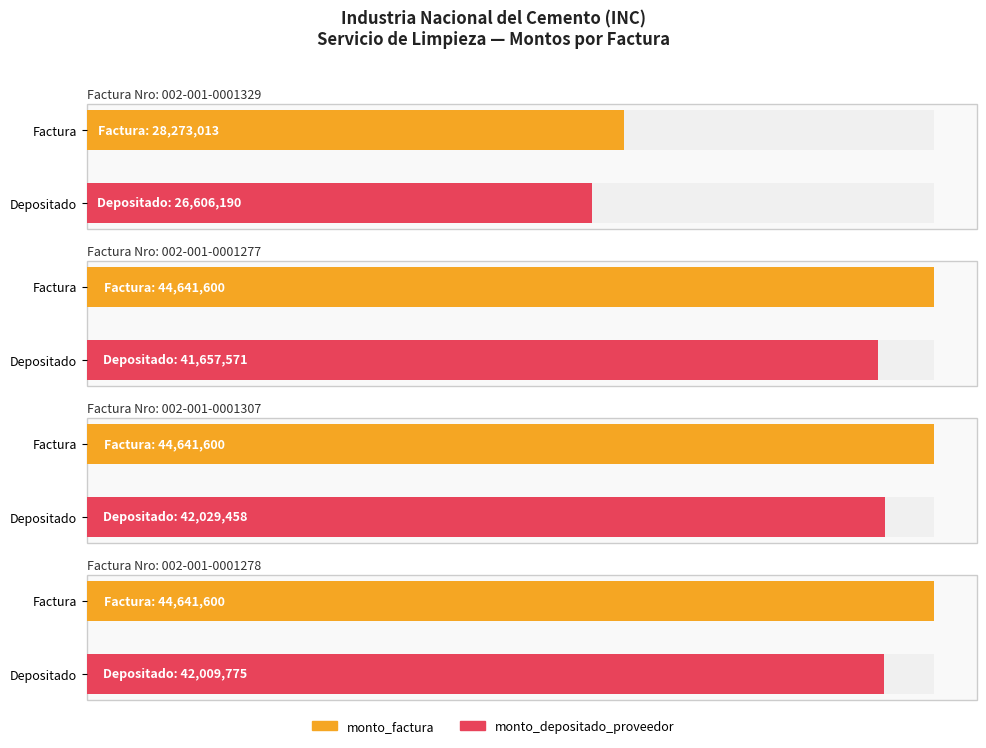

What is the average value of the monto_depositado_proveedor series?

38075748